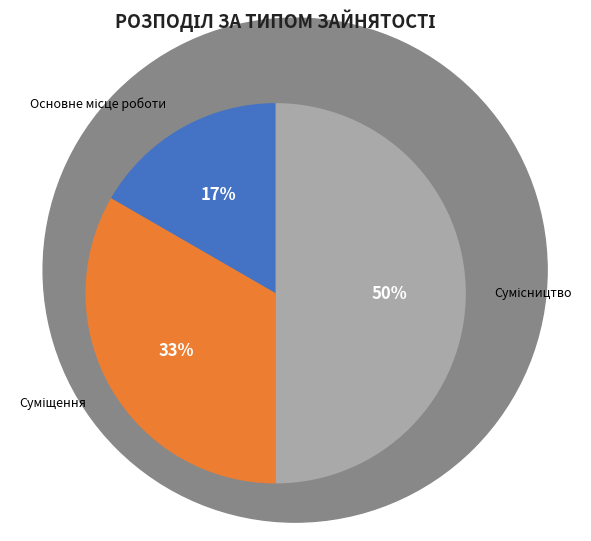

To the nearest percent, what is the average slice percentage?

33%